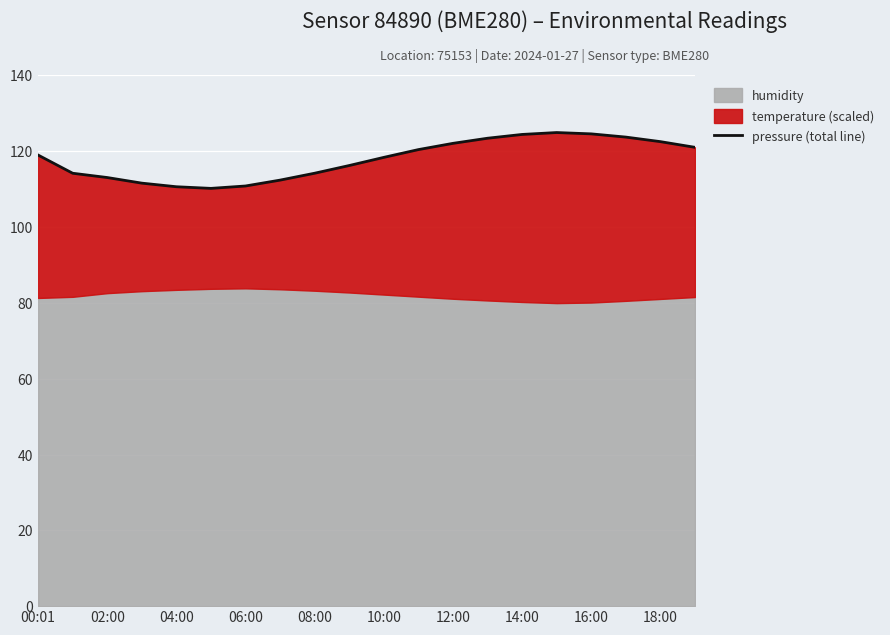

How many points are higher than both their immediate neighbors (excluding endpoints)?

1